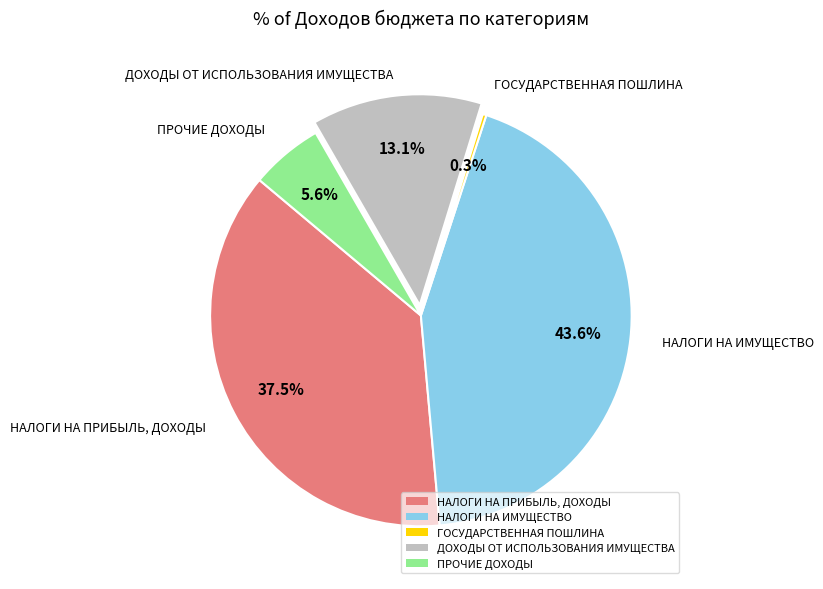

To the nearest percent, what is the difference between the ДОХОДЫ ОТ ИСПОЛЬЗОВАНИЯ ИМУЩЕСТВА and НАЛОГИ НА ПРИБЫЛЬ, ДОХОДЫ slice percentages?

24%